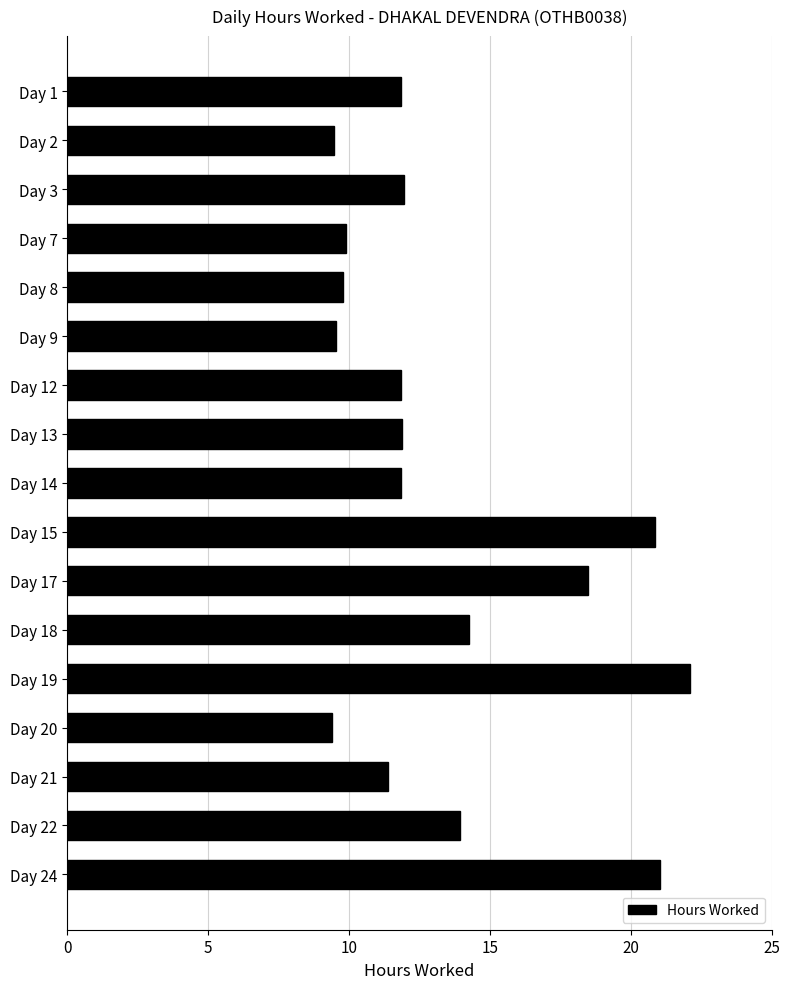

What is the greatest value displayed?

22.1